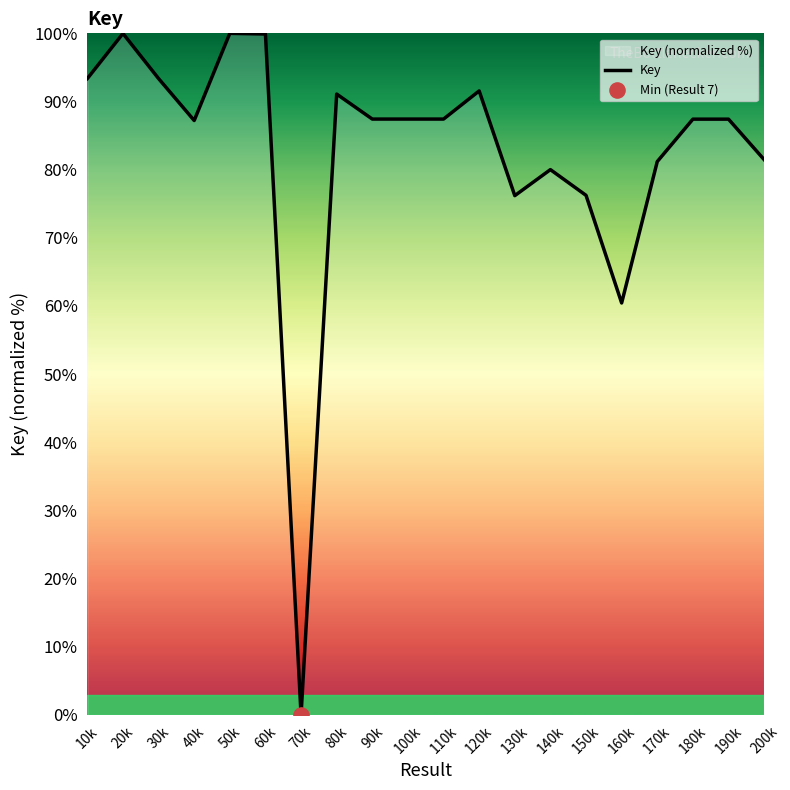

Which has a higher value, 190k or 160k?

190k